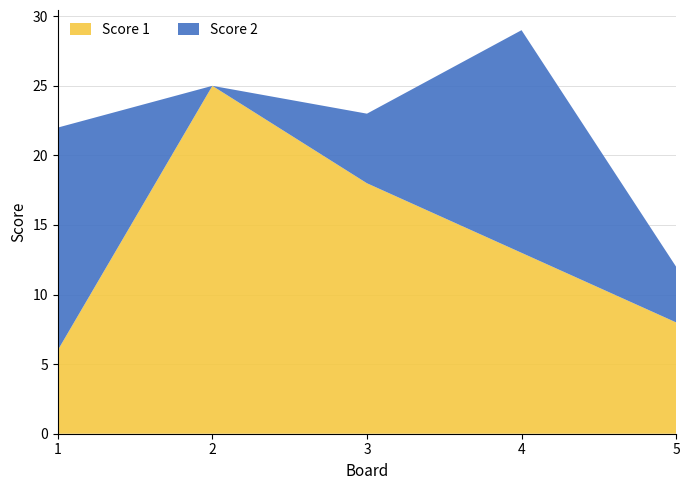

Reading right to left, transcribe all the data shown in this chart.

Score 1: 8	13	18	25	6
Score 2: 4	16	5	0	16